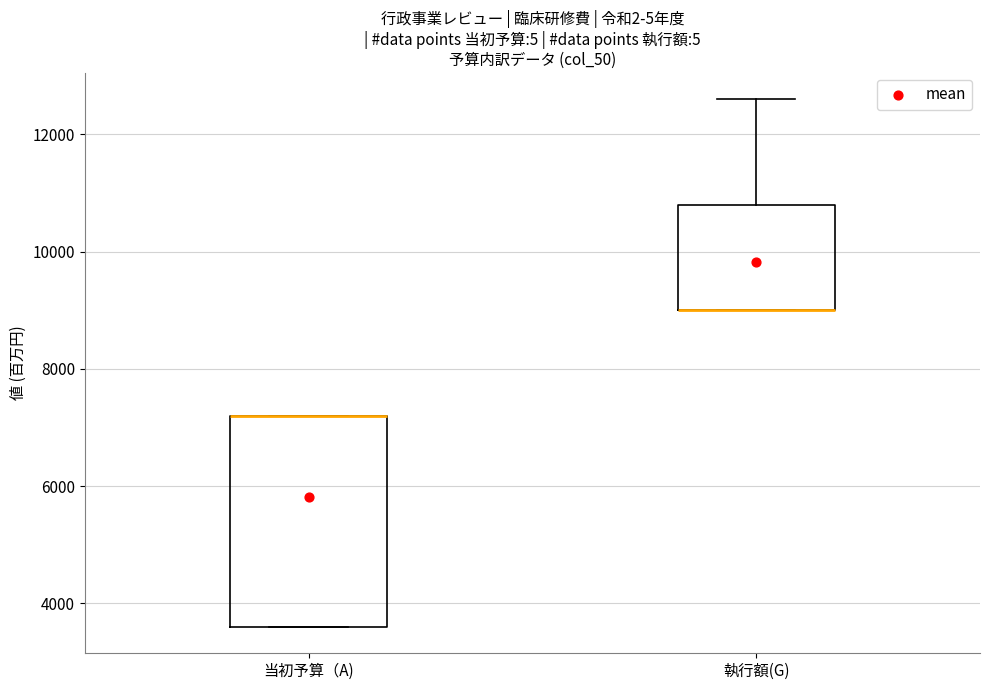

Reading left to right, transcribe this box plot: for each box, give where its median line is, the range the box spans, and where its two whiskers end, as read against the y-axis. The values are not printed on the chart, so give them approximately, as read against the axis.

当初予算（A): median 7200 (drawn on the box's upper edge), box 3600 to 7200, whiskers 3600 to 7200
執行額(G): median 9000 (drawn on the box's lower edge), box 9000 to 10800, whiskers 9000 to 12600